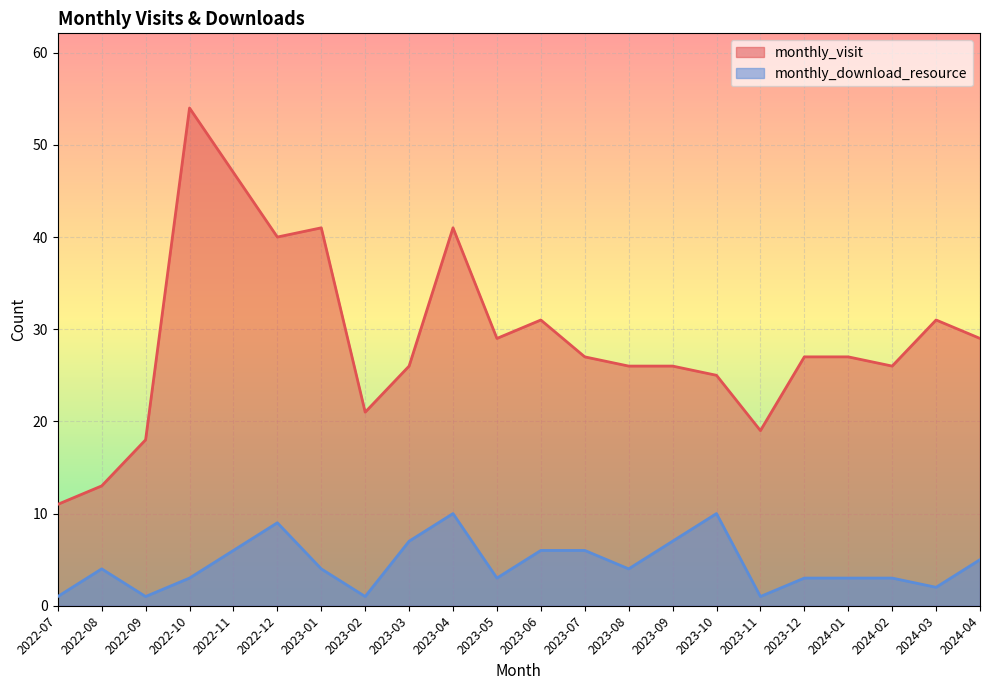

How many distinct data groups are displayed?

2